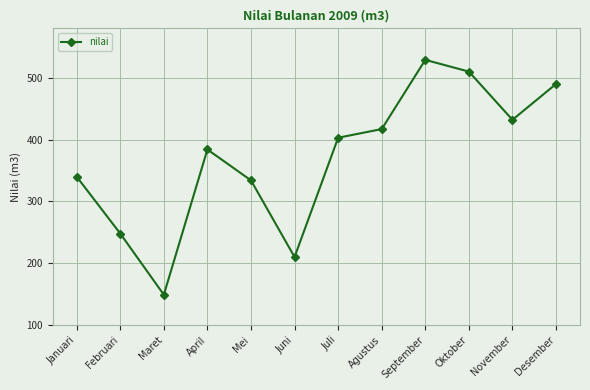

Is it true that the value at Oktober is 510?

True